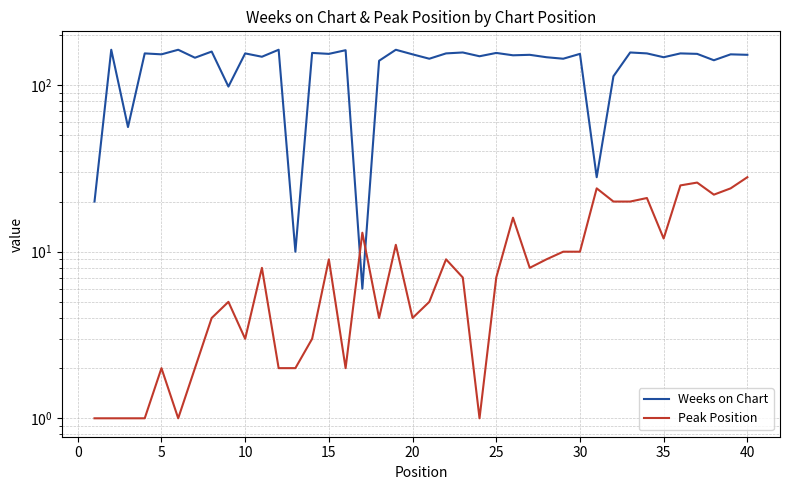

Reading left to right, list all the values displayed in this chart.

Weeks on Chart: 20	163	56	155	153	163	146	159	98	155	148	163	10	156	154	162	6	140	163	153	144	155	157	149	156	151	152	147	144	154	28	113	157	155	147	155	154	141	153	152
Peak Position: 1	1	1	1	2	1	2	4	5	3	8	2	2	3	9	2	13	4	11	4	5	9	7	1	7	16	8	9	10	10	24	20	20	21	12	25	26	22	24	28